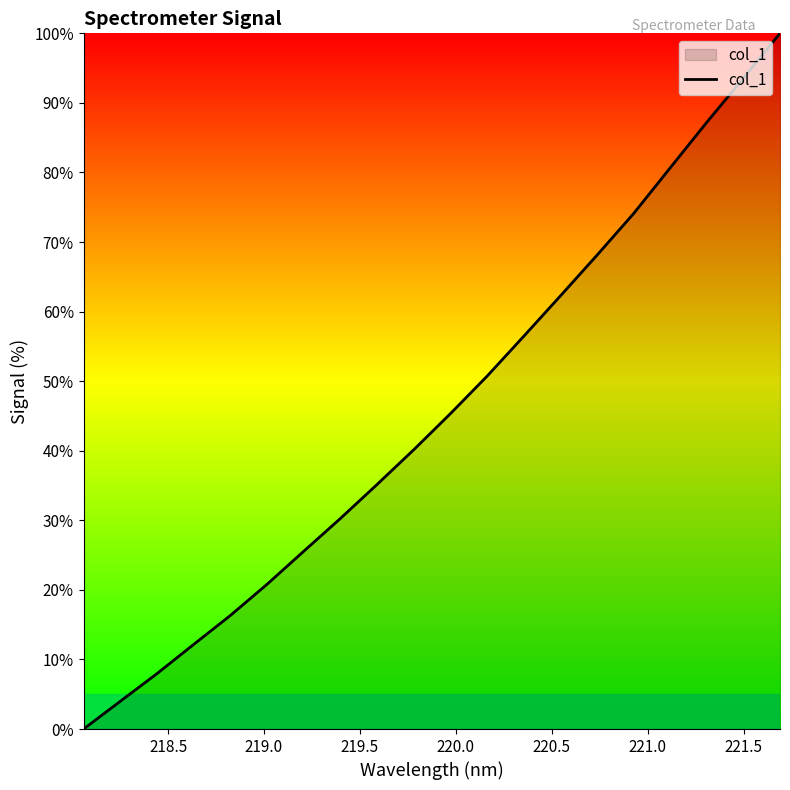

What is the greatest value displayed?

100.0